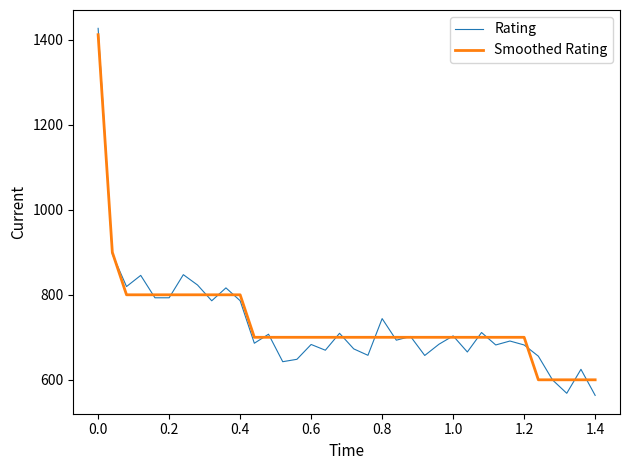

Which series has the widest spread of values?

Rating